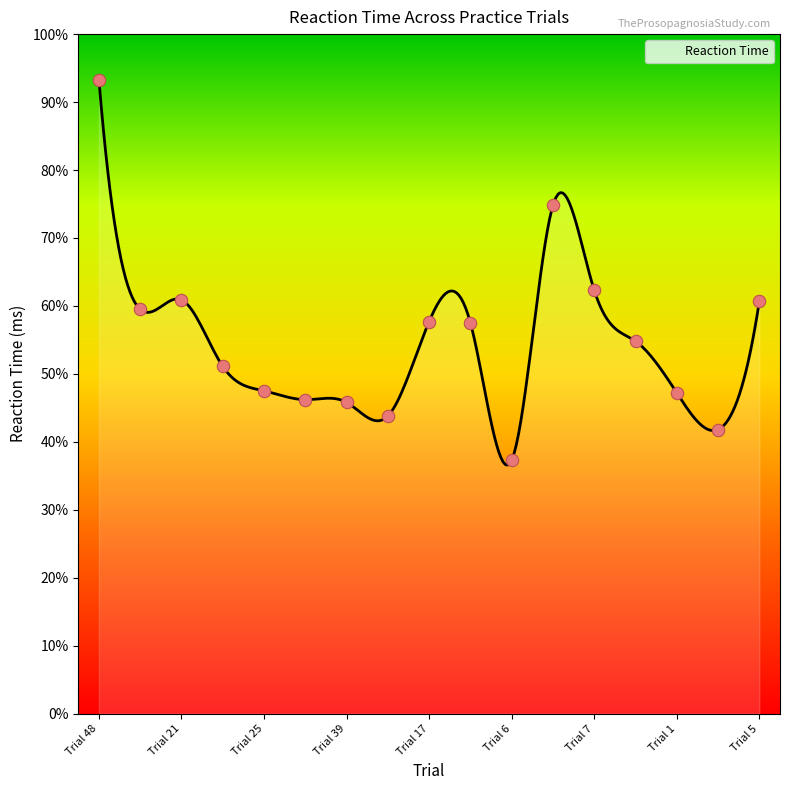

Approximately how many times larger is the value at Trial 6 compared to Trial 28?

0.8